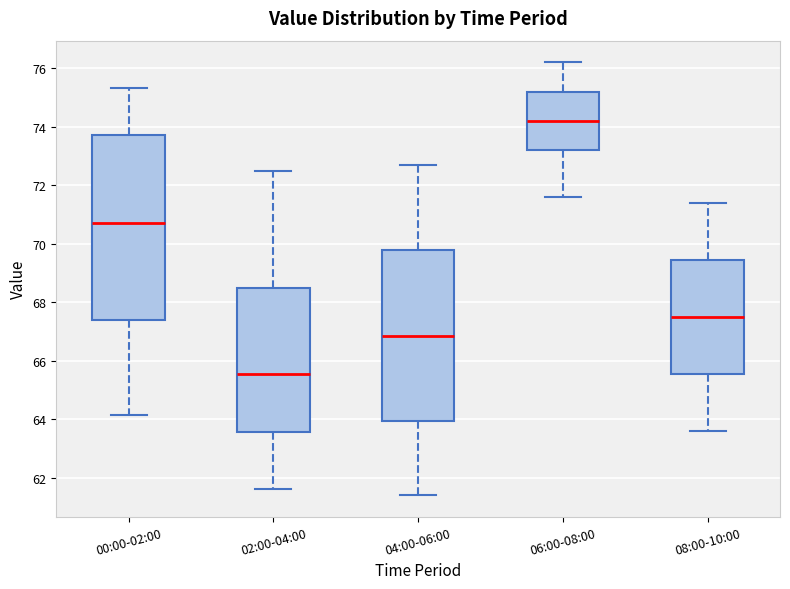

Which box has the lowest median line?

02:00-04:00